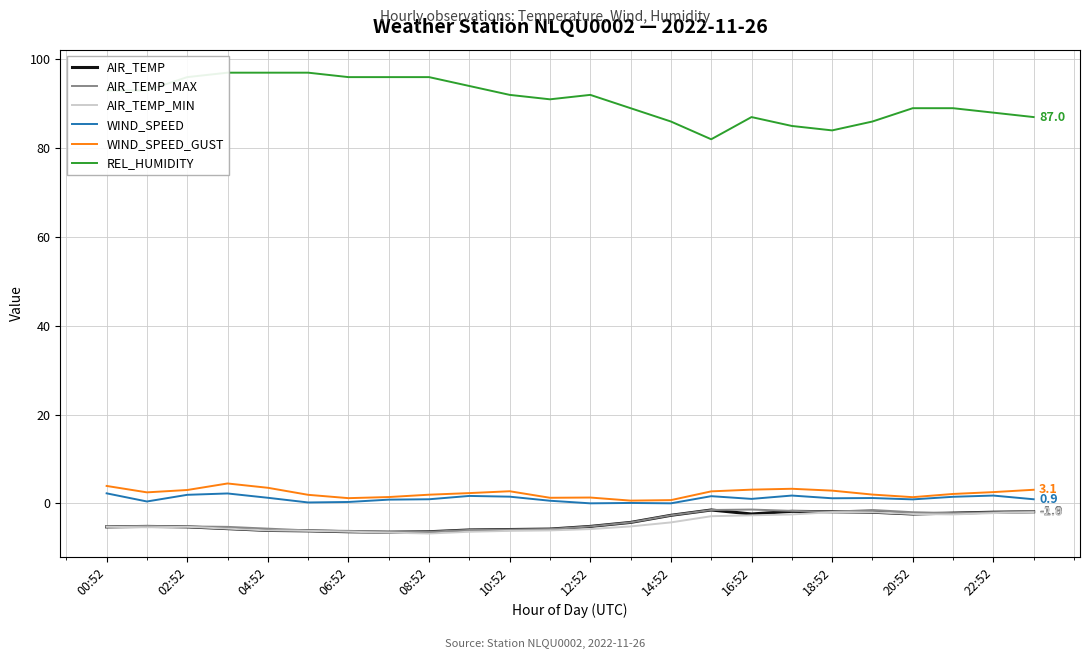

True or false: AIR_TEMP_MIN and AIR_TEMP cross at least once.

False